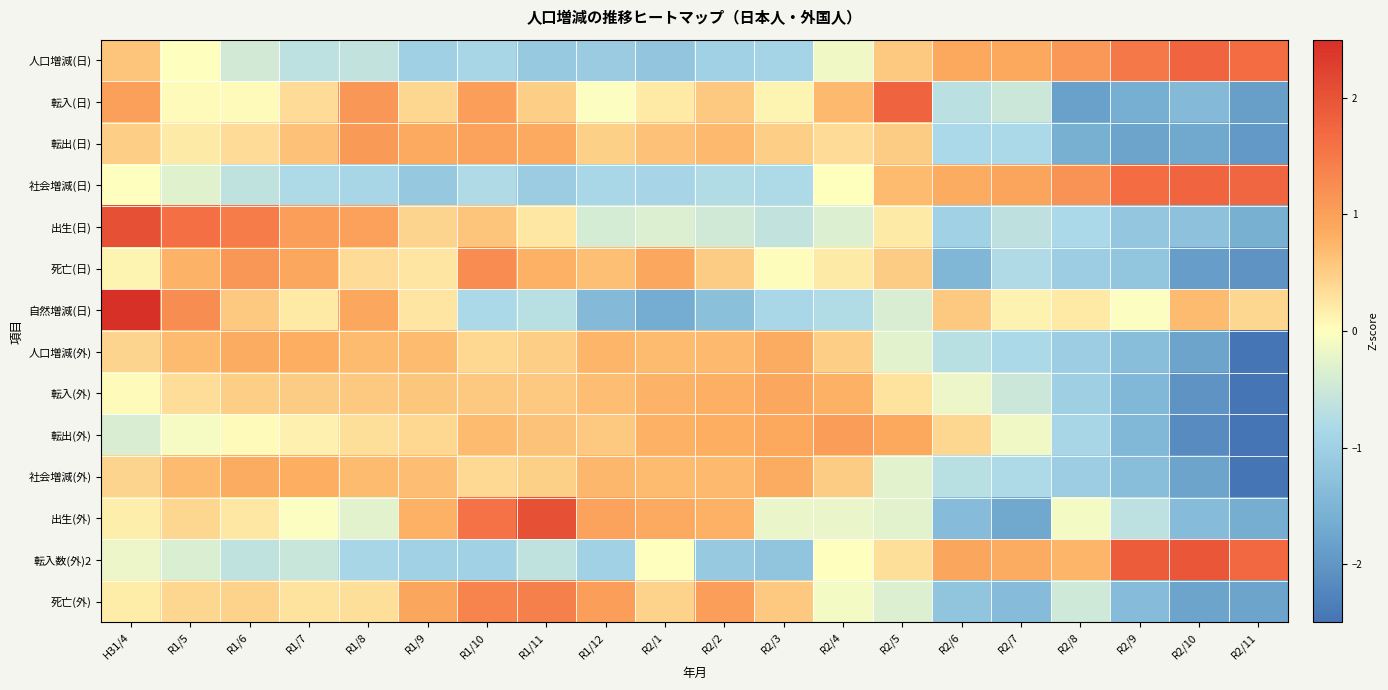

Reading left to right, extract all data points from this chart.

人口増減(日): H31/4=0.6	R1/5=-0.0	R1/6=-0.4	R1/7=-0.7	R1/8=-0.6	R1/9=-1.0	R1/10=-0.9	R1/11=-1.1	R1/12=-1.1	R2/1=-1.2	R2/2=-1.0	R2/3=-0.9	R2/4=-0.2	R2/5=0.6	R2/6=0.9	R2/7=0.9	R2/8=1.1	R2/9=1.5	R2/10=1.8	R2/11=1.7
転入(日): H31/4=1.0	R1/5=0.0	R1/6=0.0	R1/7=0.4	R1/8=1.1	R1/9=0.4	R1/10=1.0	R1/11=0.5	R1/12=-0.0	R2/1=0.2	R2/2=0.6	R2/3=0.1	R2/4=0.7	R2/5=1.8	R2/6=-0.7	R2/7=-0.5	R2/8=-1.8	R2/9=-1.6	R2/10=-1.4	R2/11=-1.9
転出(日): H31/4=0.5	R1/5=0.2	R1/6=0.4	R1/7=0.6	R1/8=1.1	R1/9=0.9	R1/10=1.0	R1/11=0.9	R1/12=0.5	R2/1=0.6	R2/2=0.7	R2/3=0.5	R2/4=0.4	R2/5=0.5	R2/6=-0.8	R2/7=-0.8	R2/8=-1.6	R2/9=-1.8	R2/10=-1.7	R2/11=-1.9
社会増減(日): H31/4=-0.0	R1/5=-0.3	R1/6=-0.6	R1/7=-0.8	R1/8=-0.9	R1/9=-1.1	R1/10=-0.8	R1/11=-1.1	R1/12=-0.9	R2/1=-0.9	R2/2=-0.7	R2/3=-0.8	R2/4=0.0	R2/5=0.7	R2/6=0.8	R2/7=0.9	R2/8=1.2	R2/9=1.7	R2/10=1.8	R2/11=1.7
出生(日): H31/4=2.0	R1/5=1.6	R1/6=1.5	R1/7=1.0	R1/8=1.0	R1/9=0.4	R1/10=0.6	R1/11=0.2	R1/12=-0.4	R2/1=-0.3	R2/2=-0.5	R2/3=-0.6	R2/4=-0.3	R2/5=0.2	R2/6=-1.0	R2/7=-0.6	R2/8=-0.8	R2/9=-1.2	R2/10=-1.3	R2/11=-1.6
死亡(日): H31/4=0.1	R1/5=0.8	R1/6=1.1	R1/7=0.9	R1/8=0.4	R1/9=0.3	R1/10=1.3	R1/11=0.8	R1/12=0.7	R2/1=0.9	R2/2=0.5	R2/3=0.0	R2/4=0.2	R2/5=0.5	R2/6=-1.5	R2/7=-0.8	R2/8=-1.1	R2/9=-1.2	R2/10=-1.9	R2/11=-2.0
自然増減(日): H31/4=2.7	R1/5=1.2	R1/6=0.6	R1/7=0.2	R1/8=0.9	R1/9=0.3	R1/10=-0.8	R1/11=-0.7	R1/12=-1.4	R2/1=-1.7	R2/2=-1.3	R2/3=-0.9	R2/4=-0.7	R2/5=-0.4	R2/6=0.6	R2/7=0.1	R2/8=0.2	R2/9=-0.0	R2/10=0.7	R2/11=0.4
人口増減(外): H31/4=0.4	R1/5=0.7	R1/6=0.8	R1/7=0.8	R1/8=0.7	R1/9=0.7	R1/10=0.4	R1/11=0.5	R1/12=0.7	R2/1=0.7	R2/2=0.7	R2/3=0.9	R2/4=0.5	R2/5=-0.3	R2/6=-0.7	R2/7=-0.8	R2/8=-1.0	R2/9=-1.3	R2/10=-1.8	R2/11=-2.6
転入(外): H31/4=0.1	R1/5=0.3	R1/6=0.5	R1/7=0.5	R1/8=0.5	R1/9=0.6	R1/10=0.6	R1/11=0.6	R1/12=0.7	R2/1=0.8	R2/2=0.8	R2/3=0.9	R2/4=0.8	R2/5=0.3	R2/6=-0.2	R2/7=-0.5	R2/8=-1.0	R2/9=-1.4	R2/10=-2.0	R2/11=-2.7
転出(外): H31/4=-0.4	R1/5=-0.1	R1/6=0.1	R1/7=0.1	R1/8=0.3	R1/9=0.4	R1/10=0.7	R1/11=0.6	R1/12=0.6	R2/1=0.8	R2/2=0.8	R2/3=0.9	R2/4=1.0	R2/5=0.9	R2/6=0.4	R2/7=-0.2	R2/8=-0.9	R2/9=-1.4	R2/10=-2.1	R2/11=-2.6
社会増減(外): H31/4=0.4	R1/5=0.7	R1/6=0.8	R1/7=0.8	R1/8=0.7	R1/9=0.7	R1/10=0.4	R1/11=0.5	R1/12=0.7	R2/1=0.7	R2/2=0.7	R2/3=0.9	R2/4=0.5	R2/5=-0.3	R2/6=-0.7	R2/7=-0.8	R2/8=-1.0	R2/9=-1.3	R2/10=-1.8	R2/11=-2.6
出生(外): H31/4=0.2	R1/5=0.4	R1/6=0.2	R1/7=-0.0	R1/8=-0.3	R1/9=0.8	R1/10=1.6	R1/11=2.0	R1/12=1.0	R2/1=0.9	R2/2=0.8	R2/3=-0.2	R2/4=-0.2	R2/5=-0.3	R2/6=-1.4	R2/7=-1.7	R2/8=-0.1	R2/9=-0.7	R2/10=-1.4	R2/11=-1.6
転入数(外)2: H31/4=-0.2	R1/5=-0.4	R1/6=-0.6	R1/7=-0.5	R1/8=-0.9	R1/9=-1.0	R1/10=-1.0	R1/11=-0.6	R1/12=-1.0	R2/1=-0.0	R2/2=-1.1	R2/3=-1.2	R2/4=-0.0	R2/5=0.3	R2/6=0.9	R2/7=0.8	R2/8=0.8	R2/9=1.9	R2/10=2.0	R2/11=1.7
死亡(外): H31/4=0.2	R1/5=0.4	R1/6=0.5	R1/7=0.3	R1/8=0.3	R1/9=0.9	R1/10=1.4	R1/11=1.4	R1/12=1.0	R2/1=0.5	R2/2=1.0	R2/3=0.6	R2/4=-0.1	R2/5=-0.3	R2/6=-1.2	R2/7=-1.4	R2/8=-0.5	R2/9=-1.4	R2/10=-1.8	R2/11=-1.8